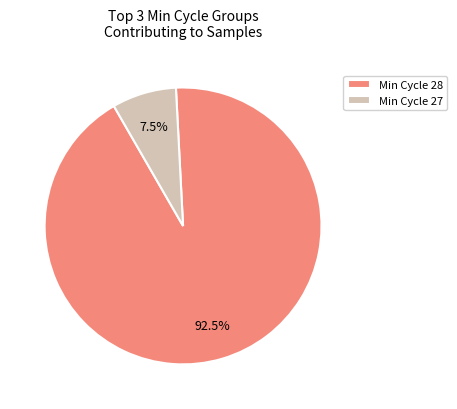

To the nearest percent, what is the average slice percentage?

50%